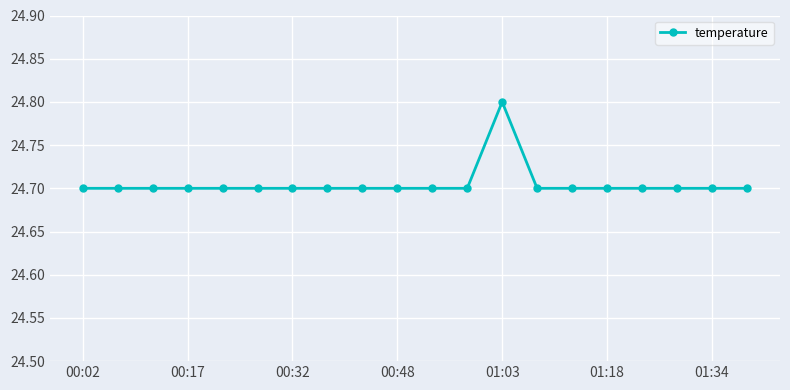

What is the value of the 14th point from the left?

24.7